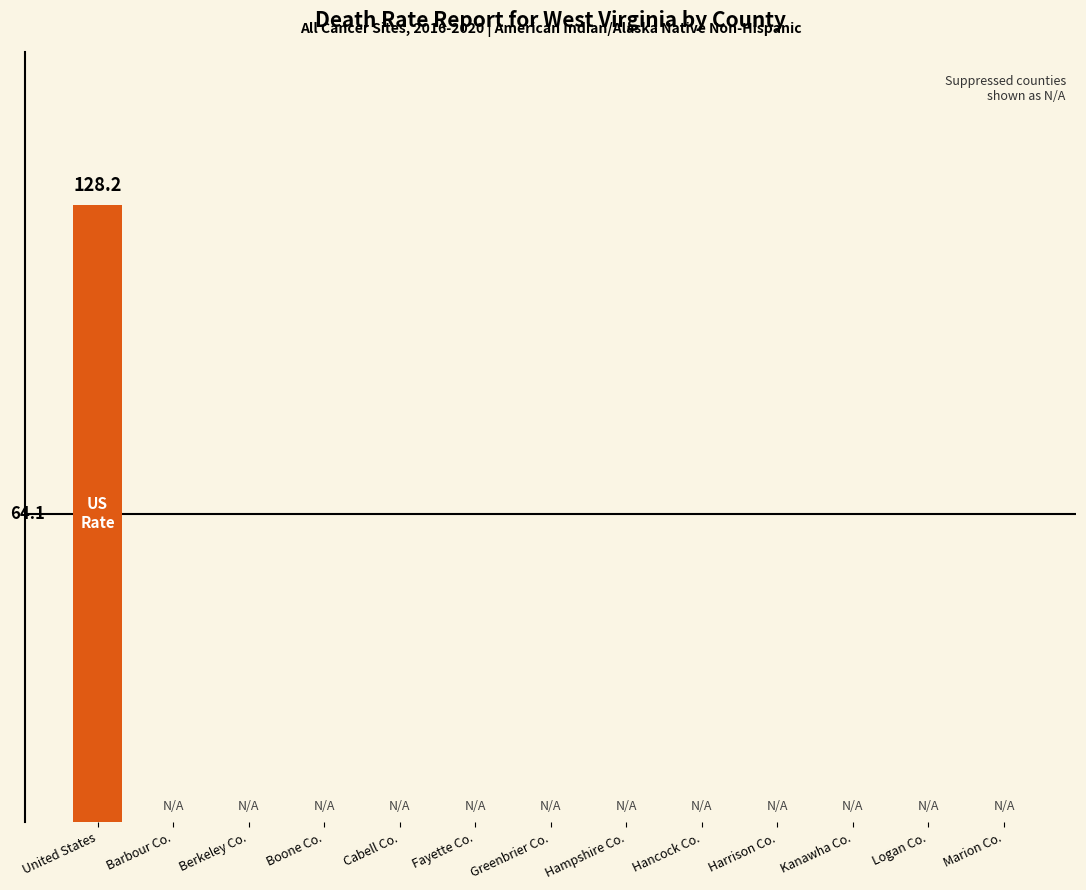

Are the bars horizontal?

No